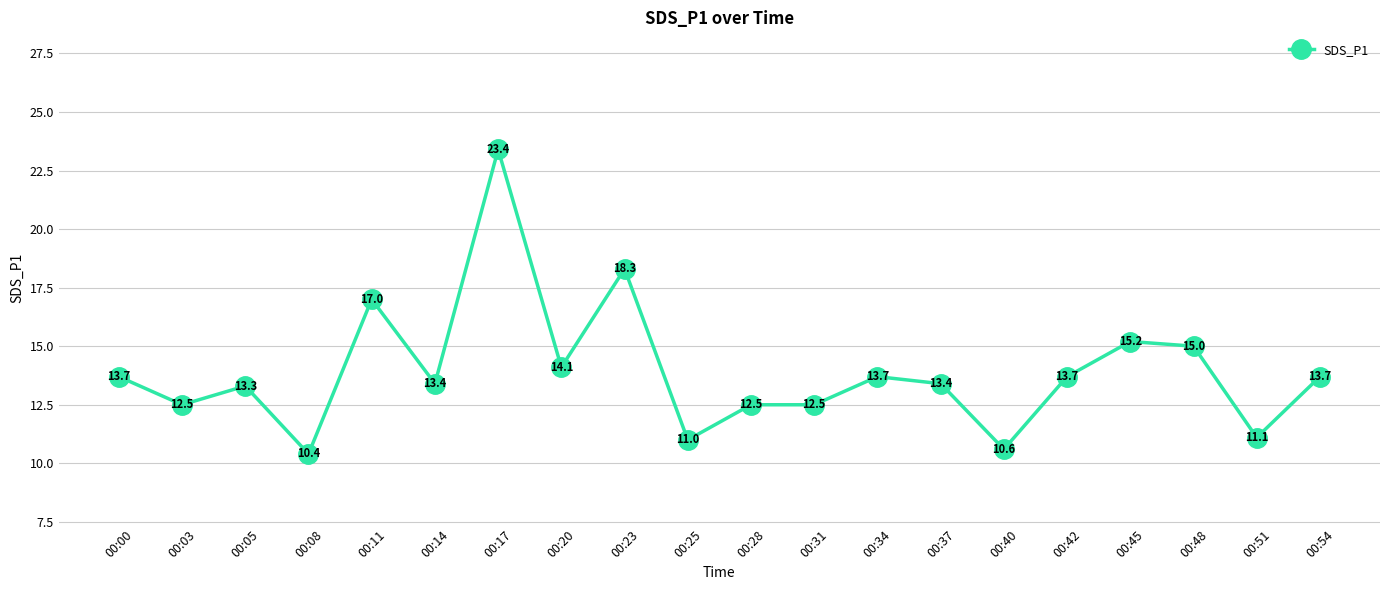

At which label does the data first exceed 13?

00:00